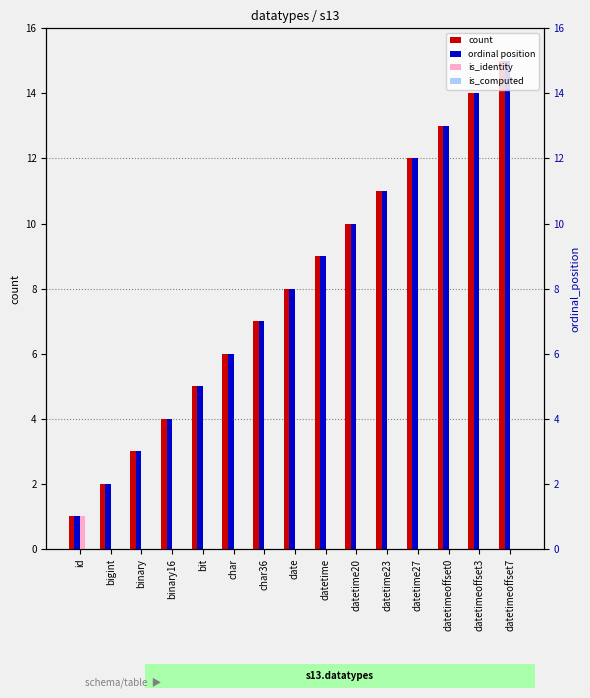

Rank the categories by count value from lowest to highest.

id, bigint, binary, binary16, bit, char, char36, date, datetime, datetime20, datetime23, datetime27, datetimeoffset0, datetimeoffset3, datetimeoffset7